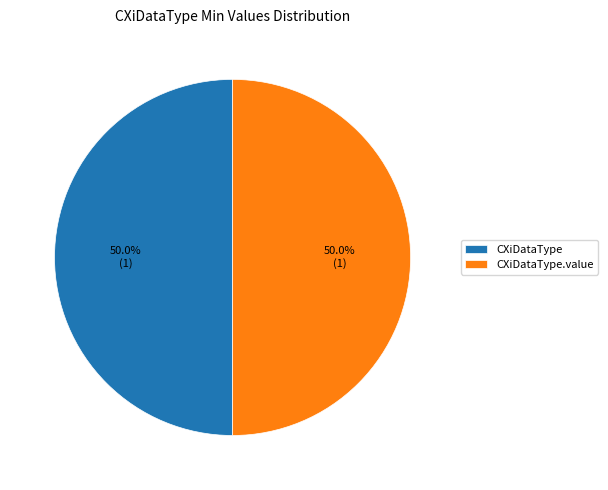

To the nearest percent, what is the difference between the largest and smallest slice percentages?

0%